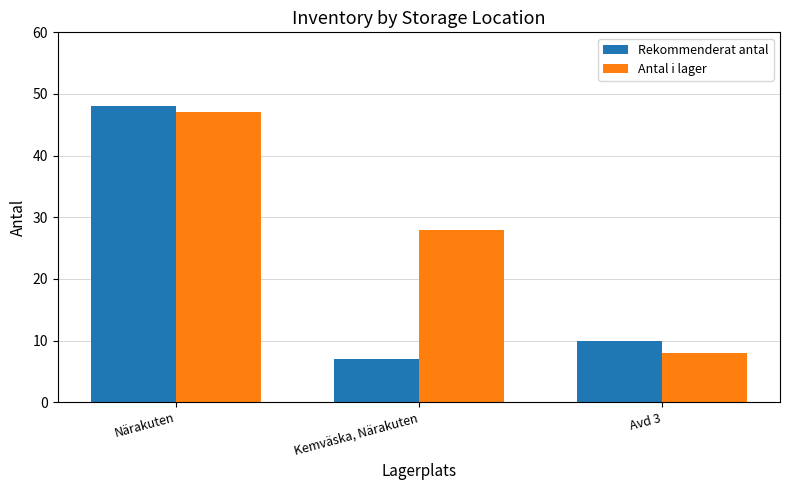

What is the difference between the maximum and second lowest values in the Antal i lager series?

19